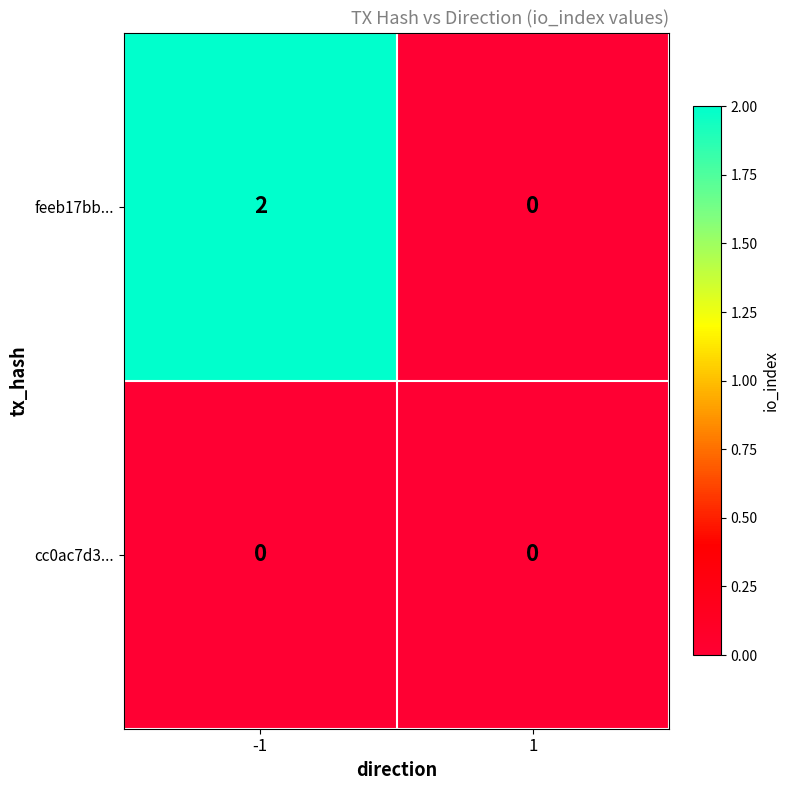

Which label corresponds to the largest value in the chart?

-1